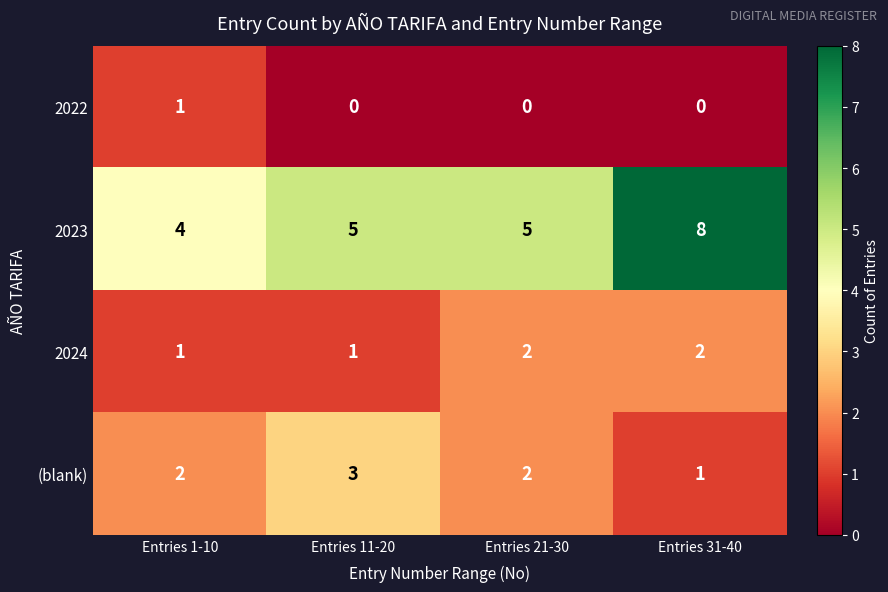

The 2024 series shows 1 at Entries 1-10. True or false?

True